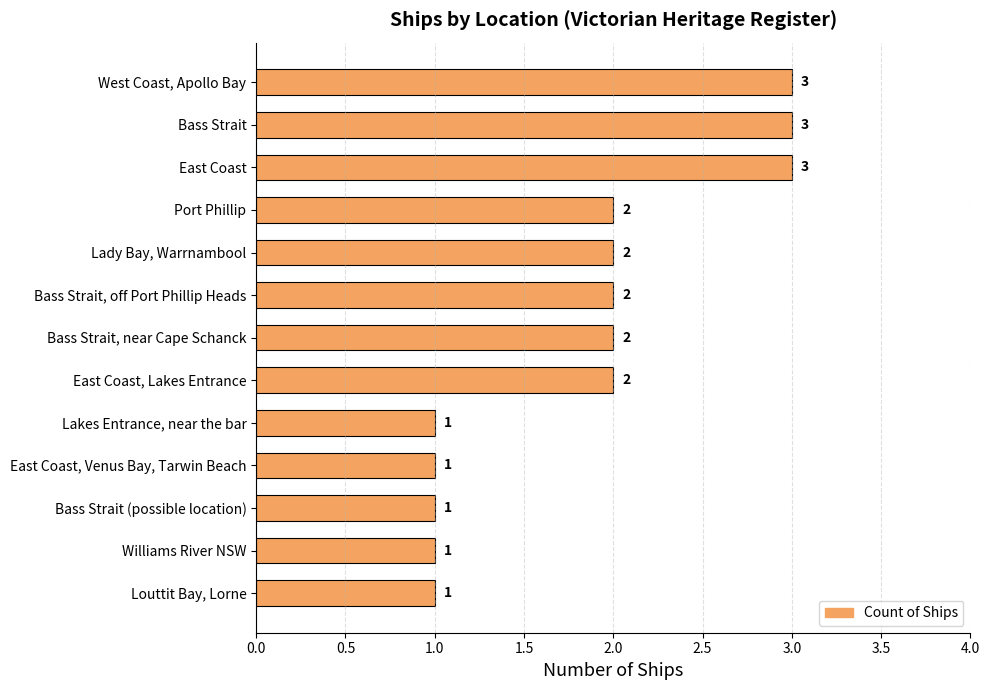

What position from the bottom is West Coast, Apollo Bay?

13